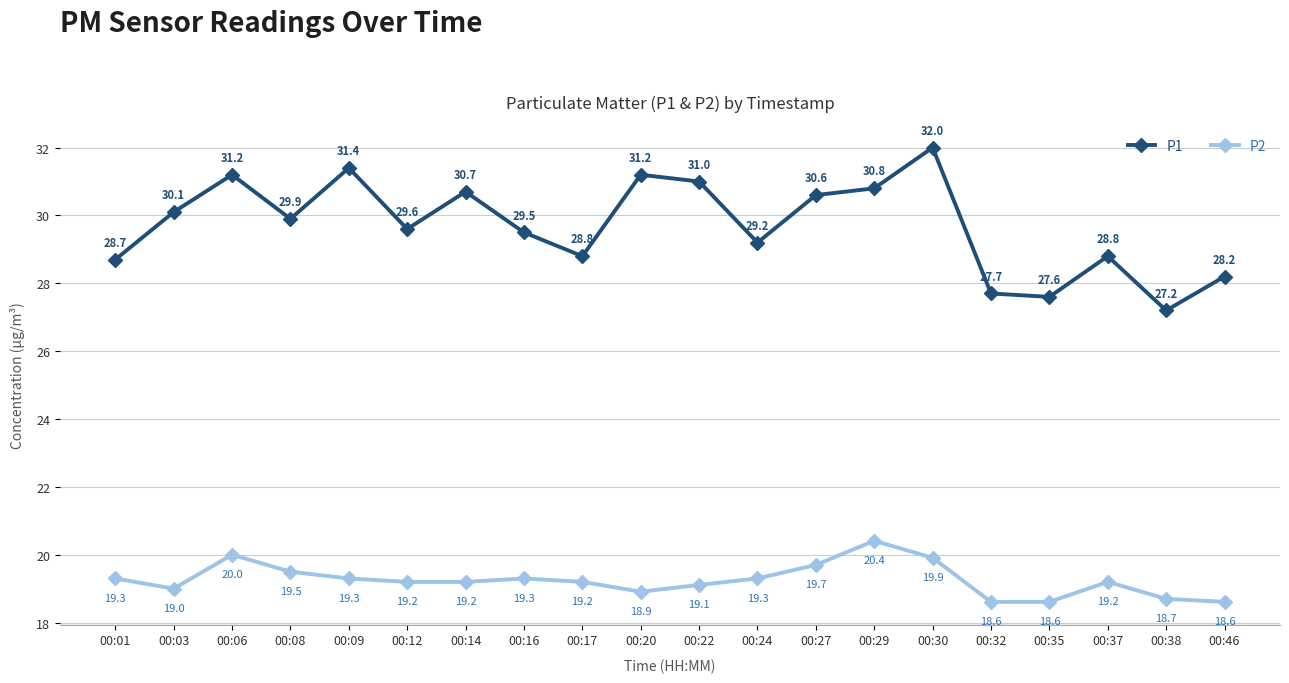

Rank the series at 00:03 from highest to lowest value.

P1, P2